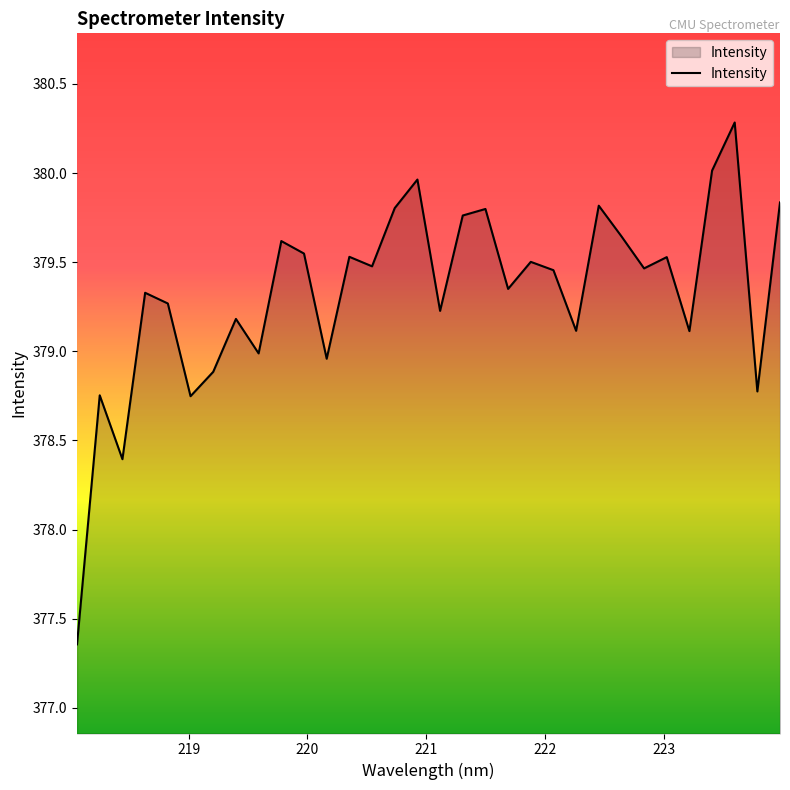

What is the difference between the maximum and minimum values?

2.9